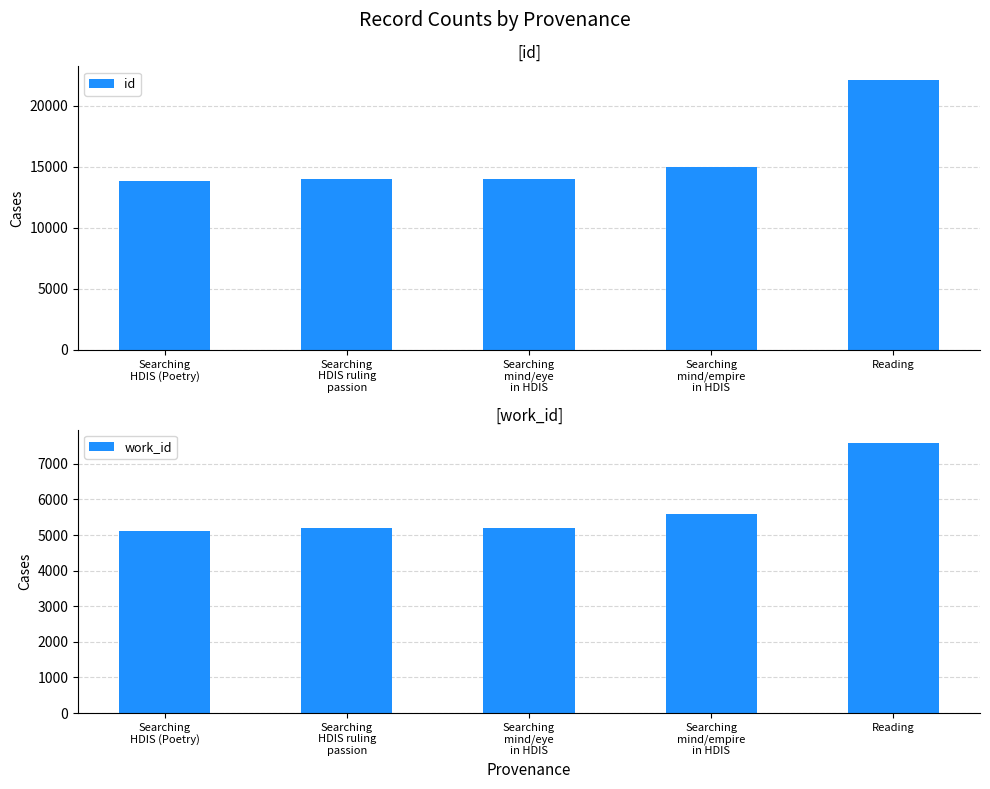

What value does the id series have at Searching
HDIS ruling
passion?

13988.0